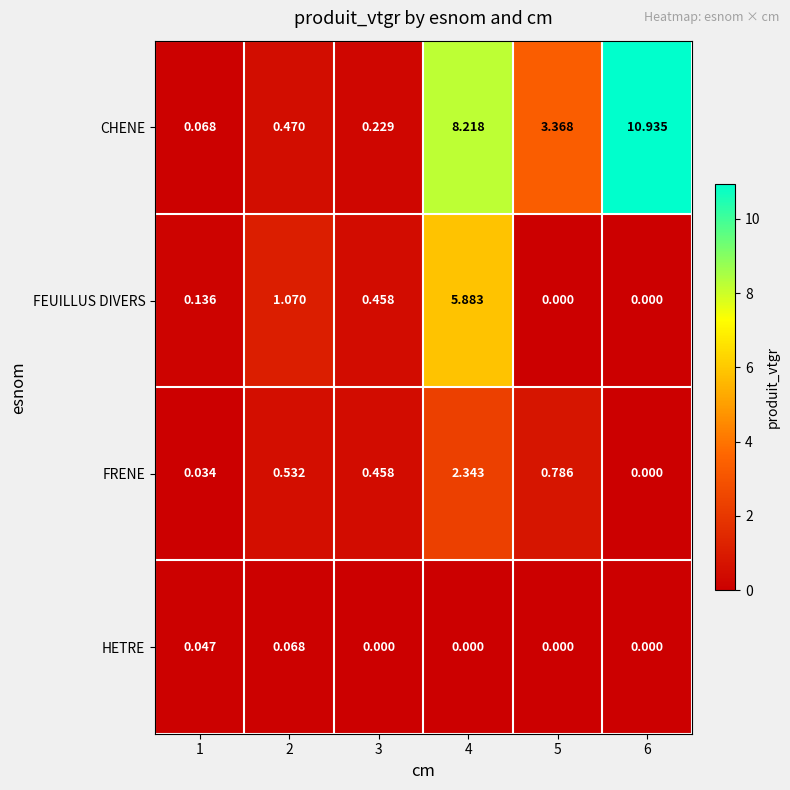

Which series has the largest total across all categories?

CHENE